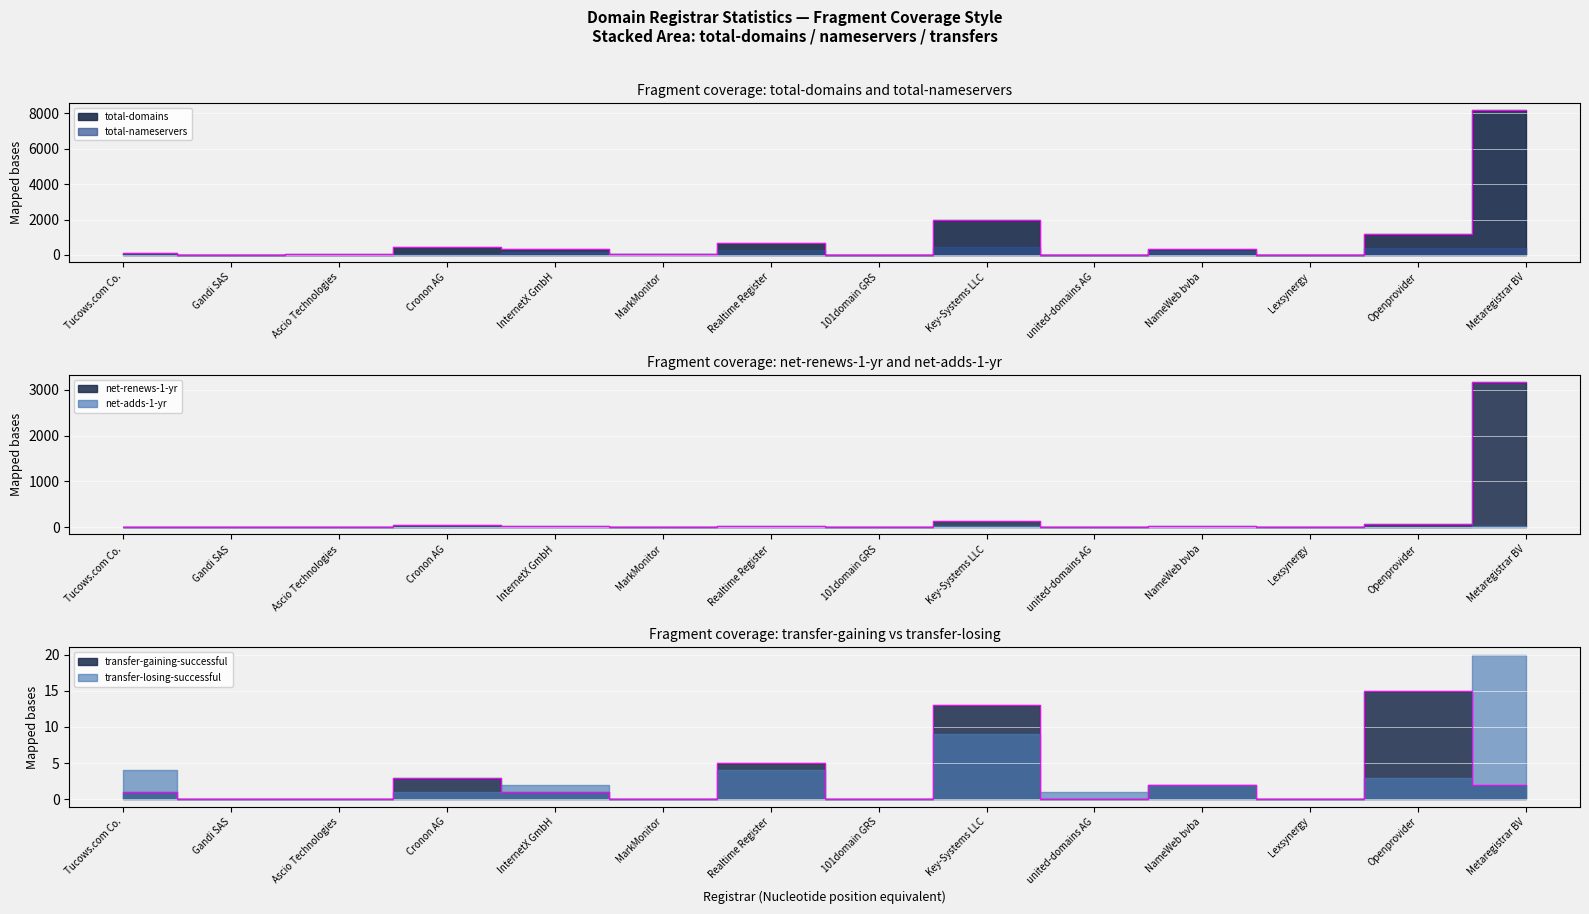

True or false: total-domains has more than 0 interior local peaks.

True